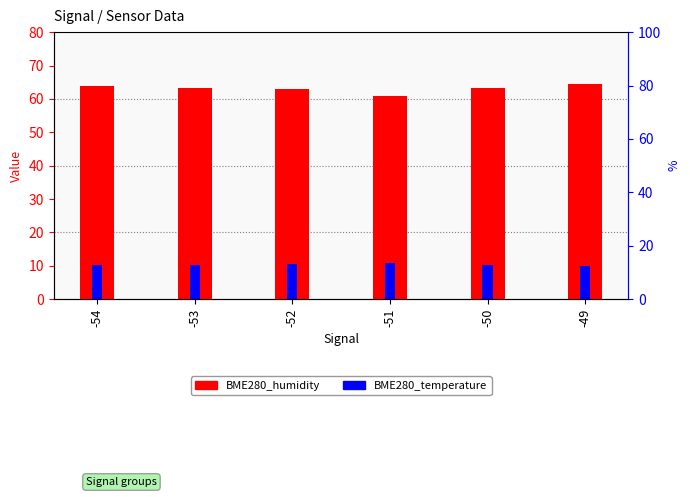

What is the sum of the BME280_temperature values at -52 and -51?

21.4